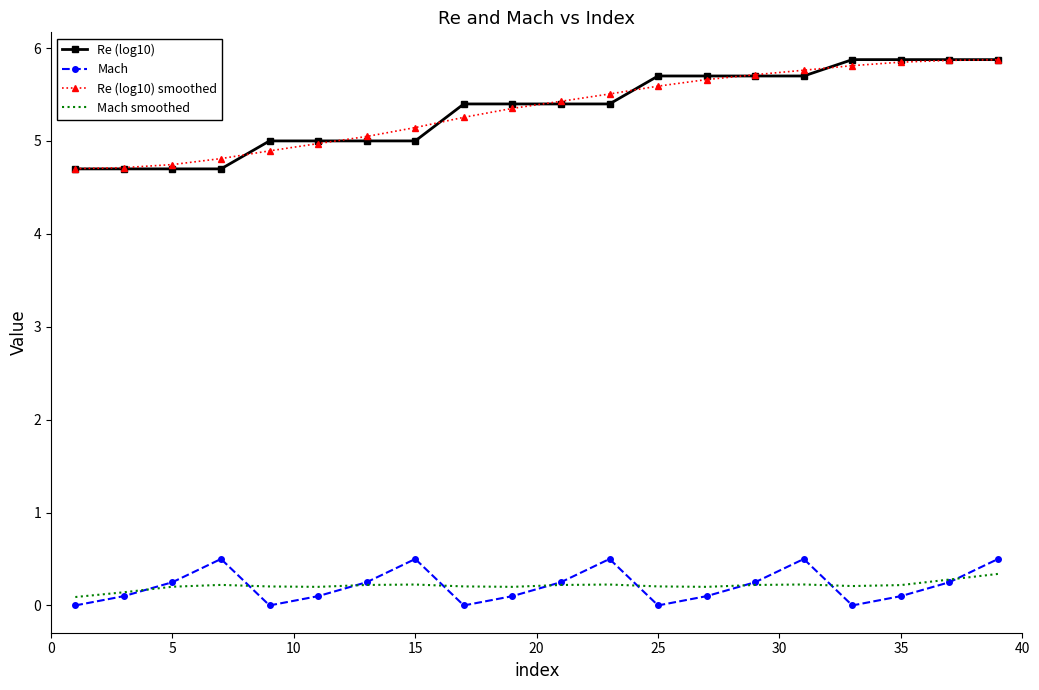

What is the maximum value shown in the chart?

5.9